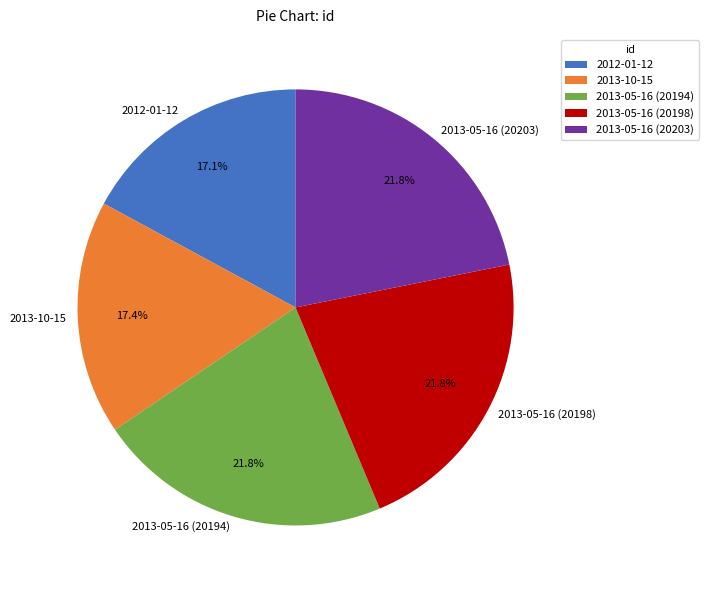

To the nearest percent, what is the combined percentage of 2013-10-15 and 2013-05-16 (20198)?

39%